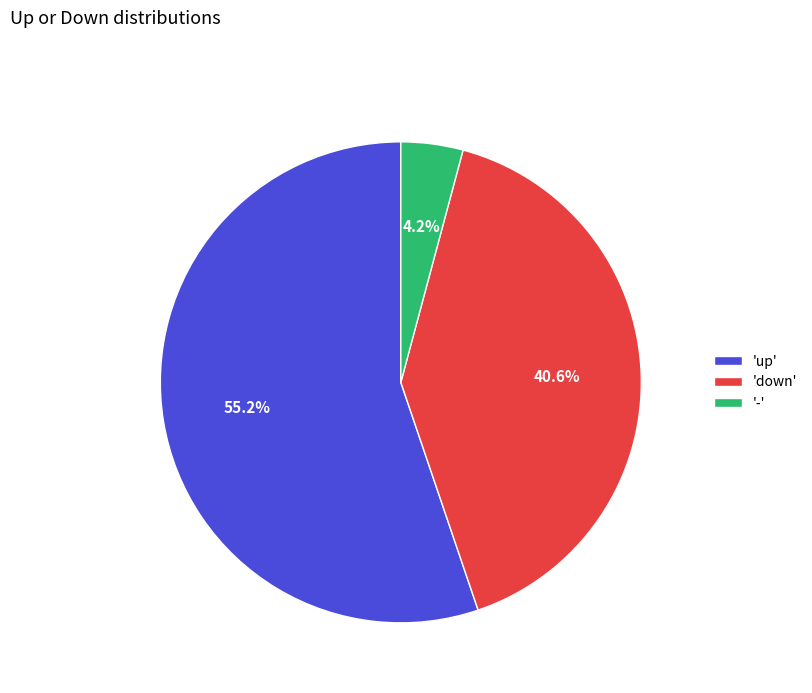

Rank the categories by value from lowest to highest.

'-', 'down', 'up'